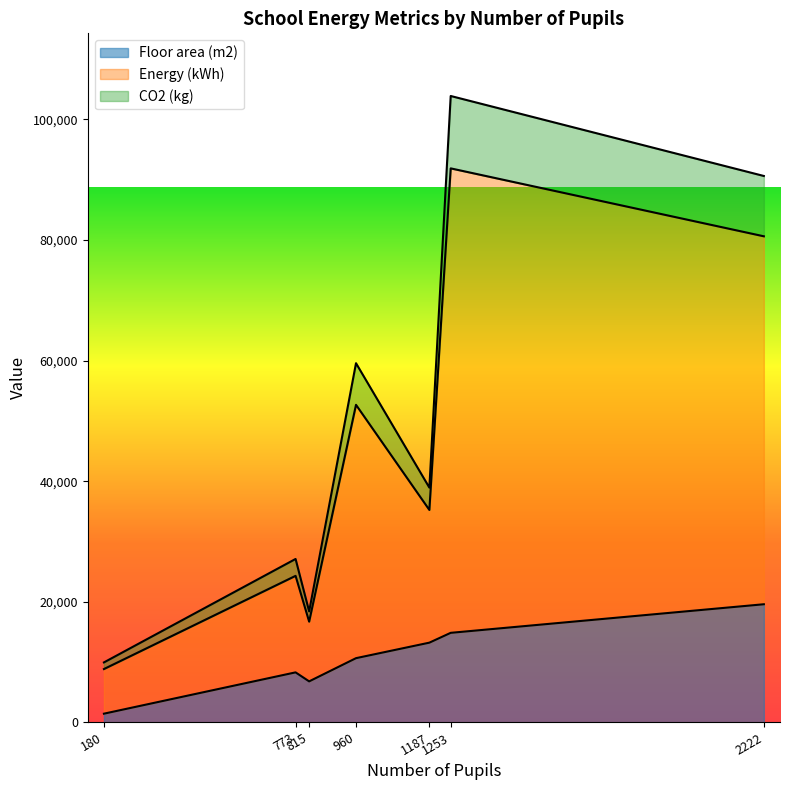

What are all the series names shown in the legend?

Floor area (m2), Energy (kWh), CO2 (kg)